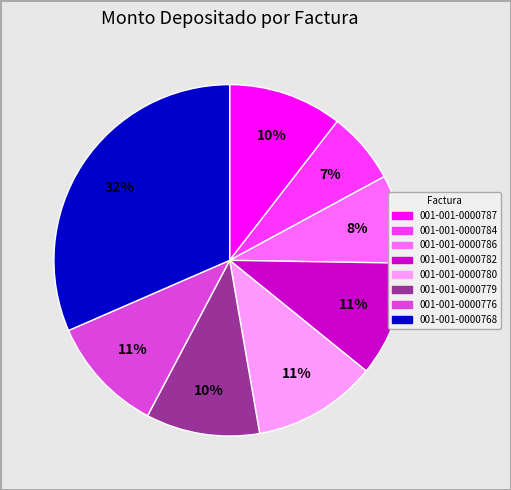

Which slice is the largest?

001-001-0000768